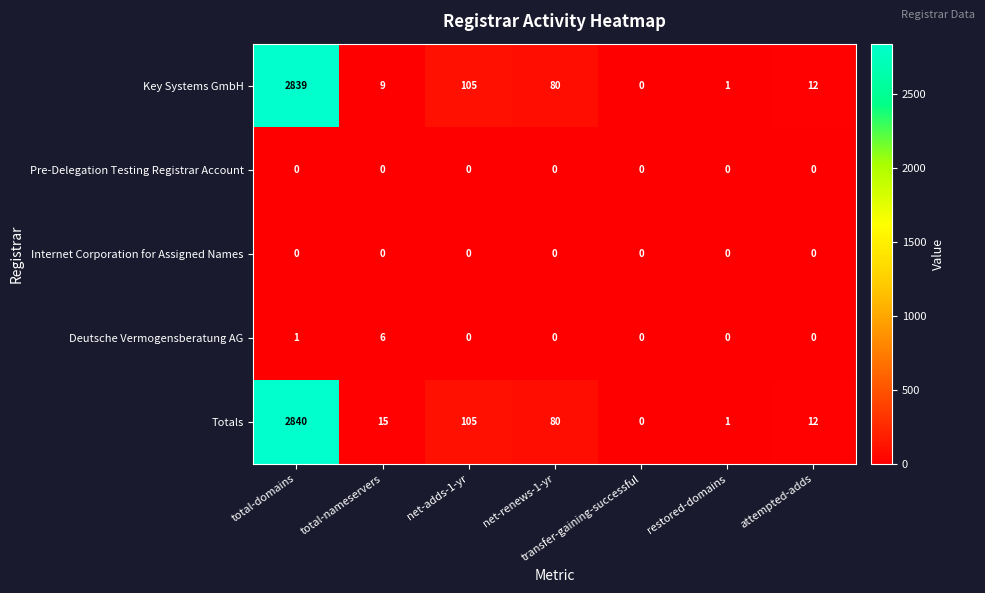

At which label is Deutsche Vermogensberatung AG closest to 3?

total-domains